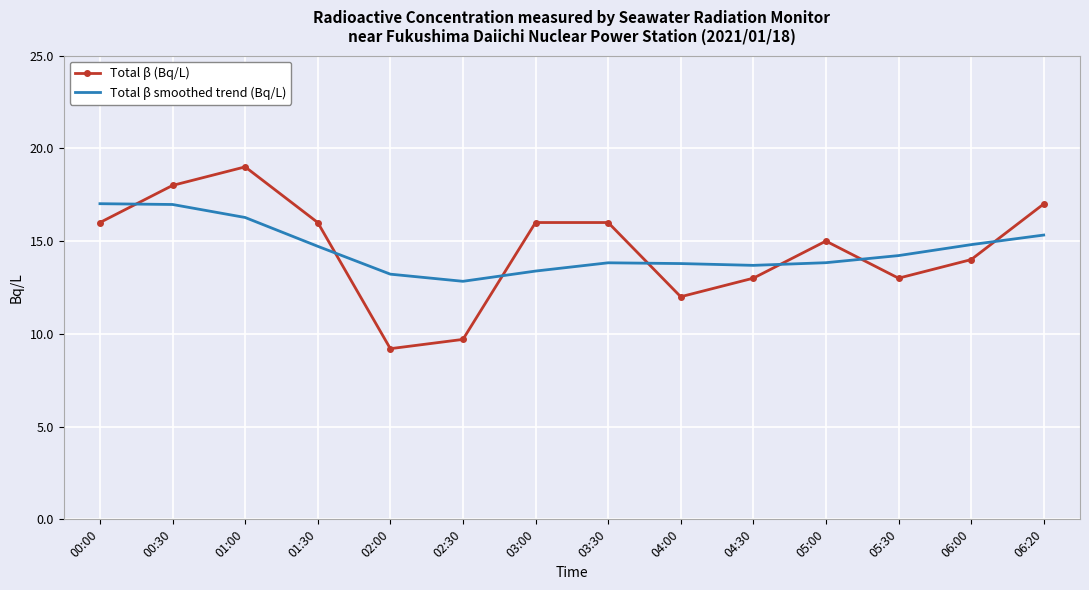

What is the difference between the highest and lowest values at 00:30?

1.0